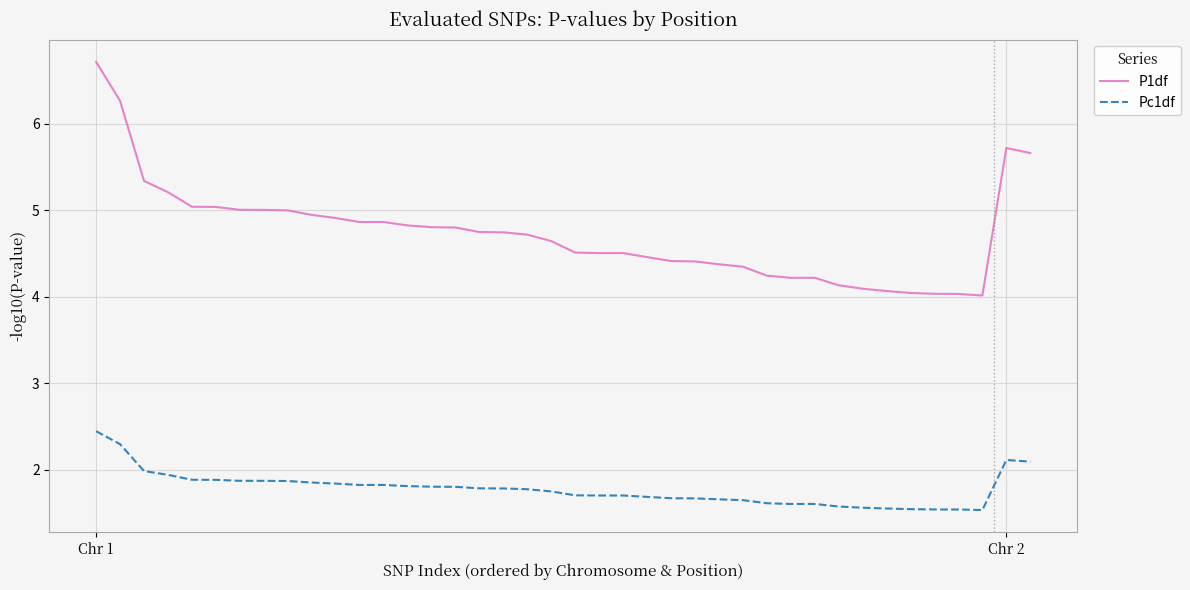

List the series in order of their overall mean, lowest first.

Pc1df, P1df